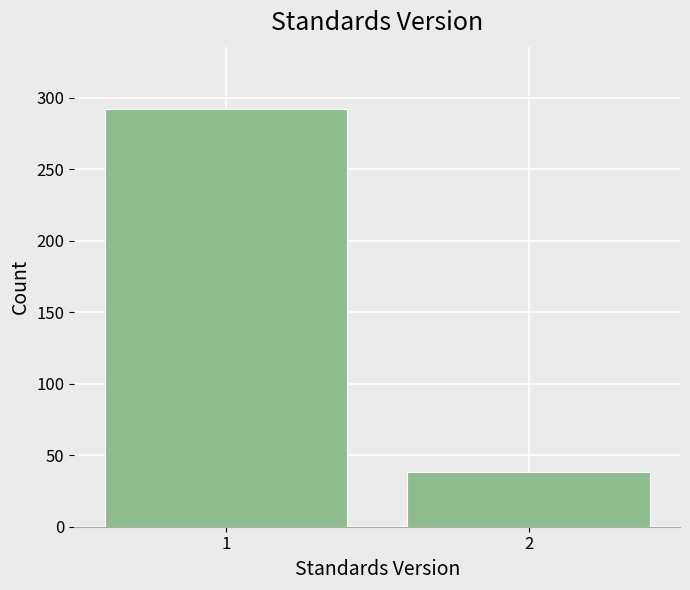

Reading left to right, transcribe all the data shown in this chart.

1=292	2=38